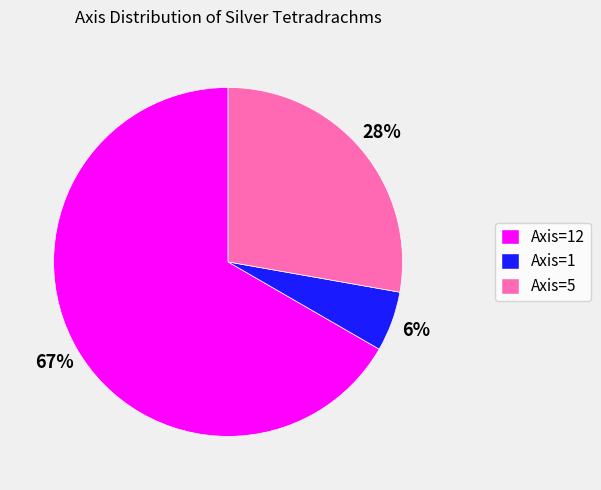

Is there any slice that represents more than half of the pie?

Yes